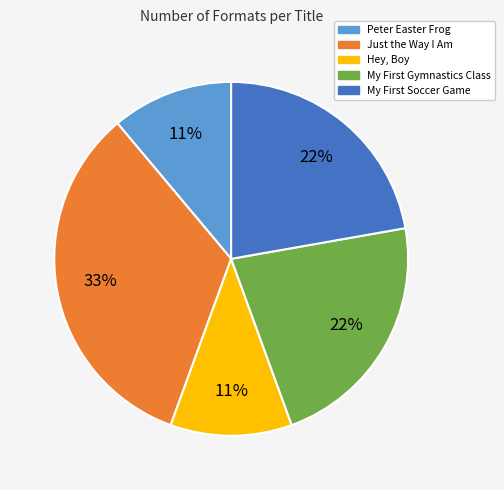

To the nearest percent, what is the average slice percentage?

20%